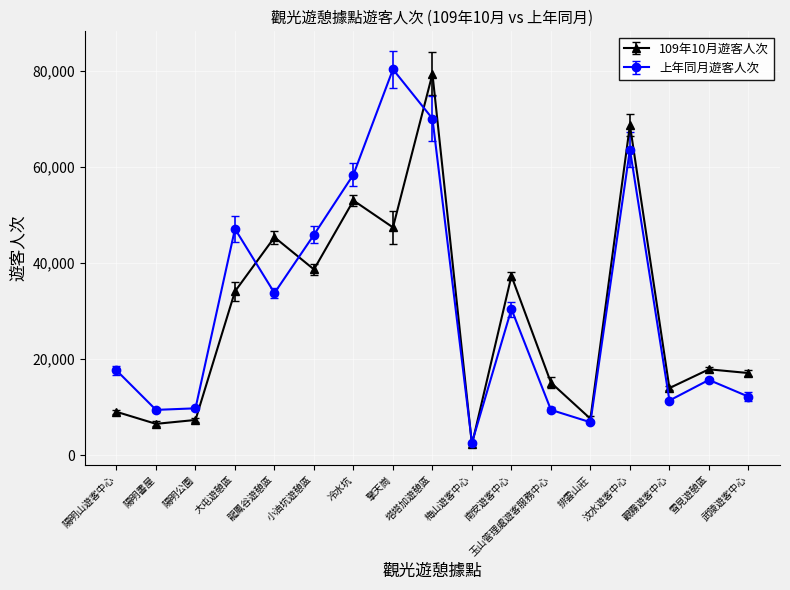

What is the sum of the 上年同月遊客人次 values at 雪見遊憩區 and 擎天崗?

96001